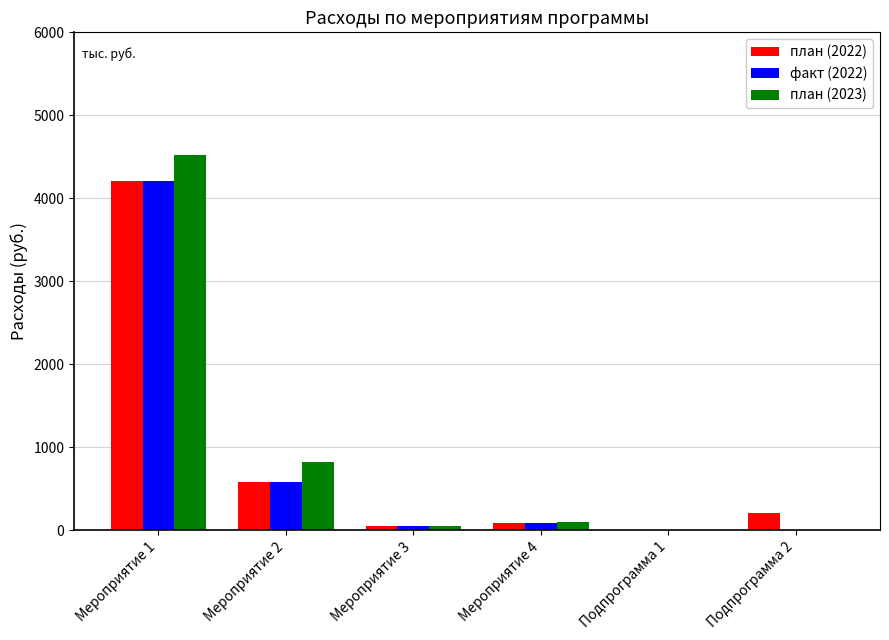

Which series has the widest spread of values?

план (2023)